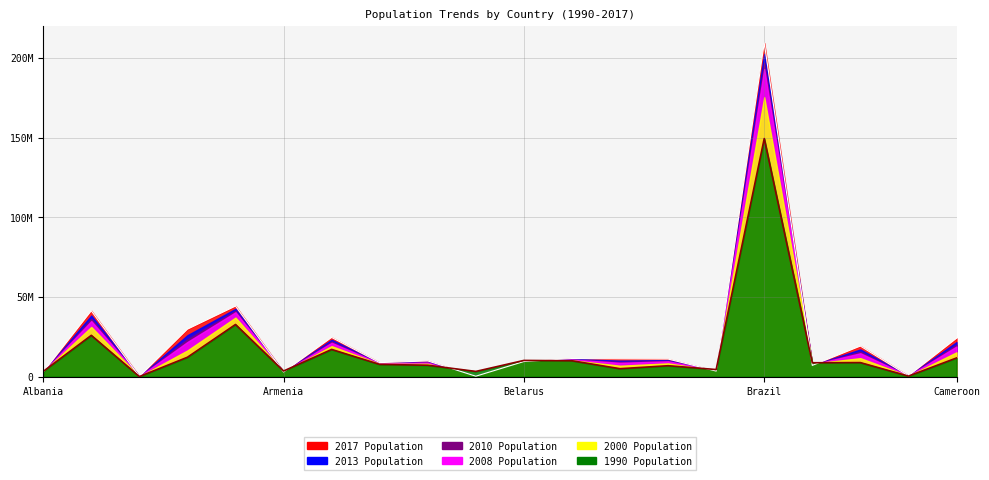

The 2008 series shows 12940557 at Belarus. True or false?

False